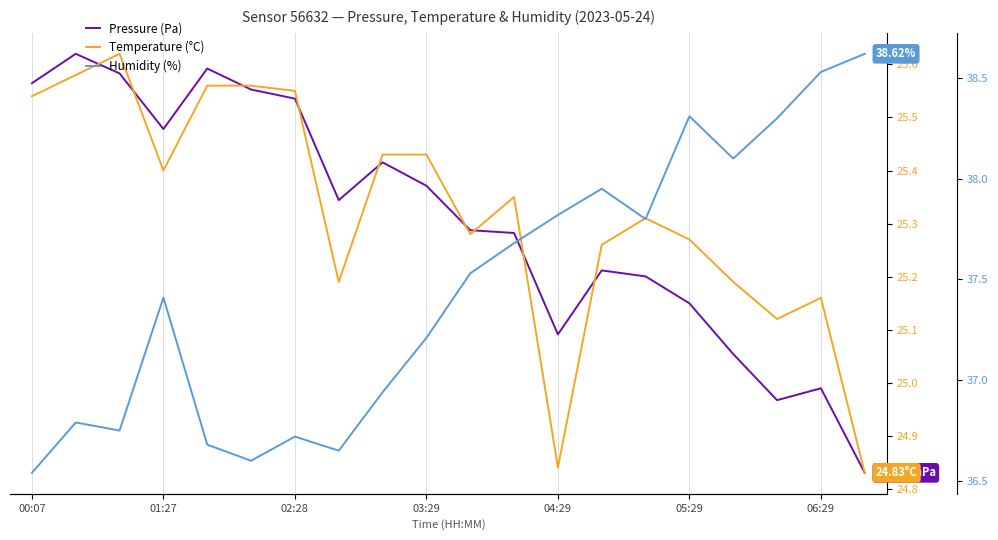

Between 17 and 14, which is larger?

14